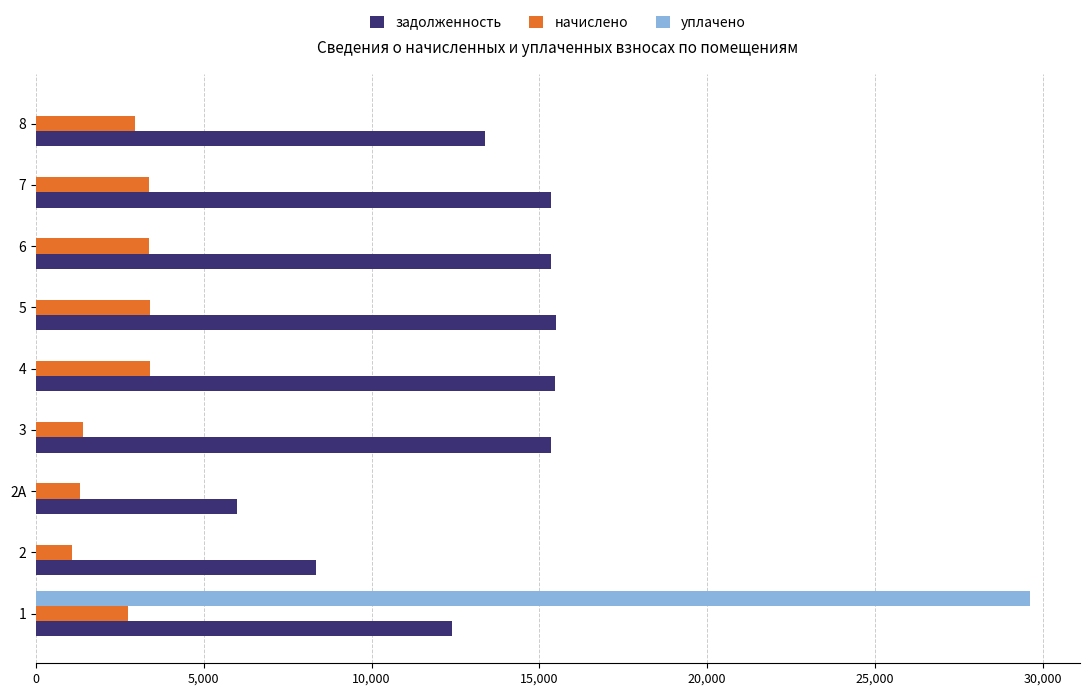

Is the value of задолженность at 6 greater than the value of начислено at 3?

Yes